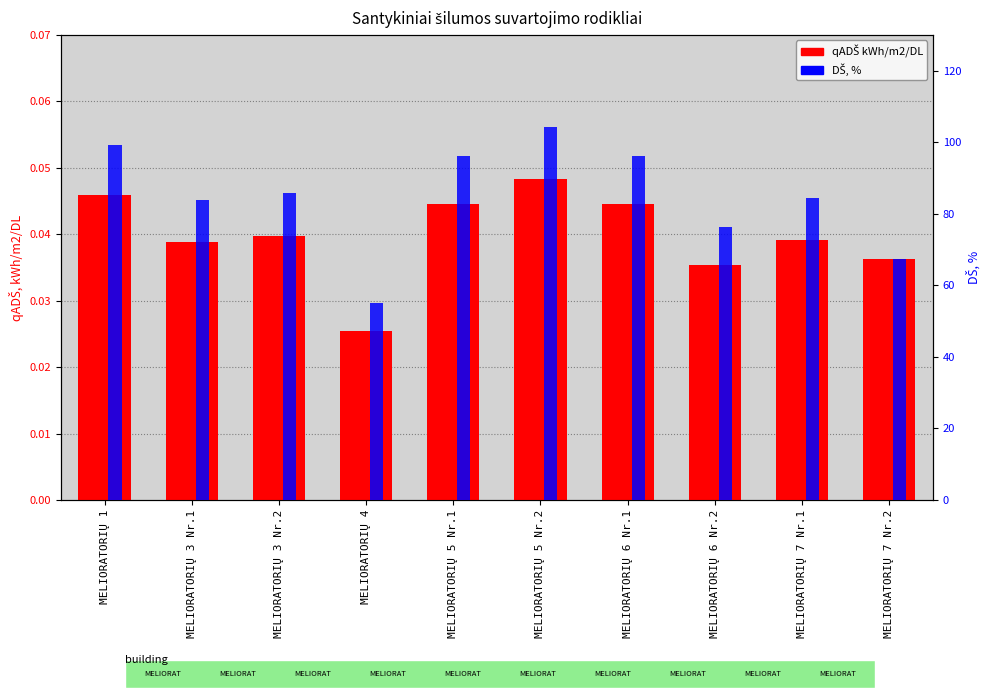

Which series has the largest range (max minus min)?

DŠ, %